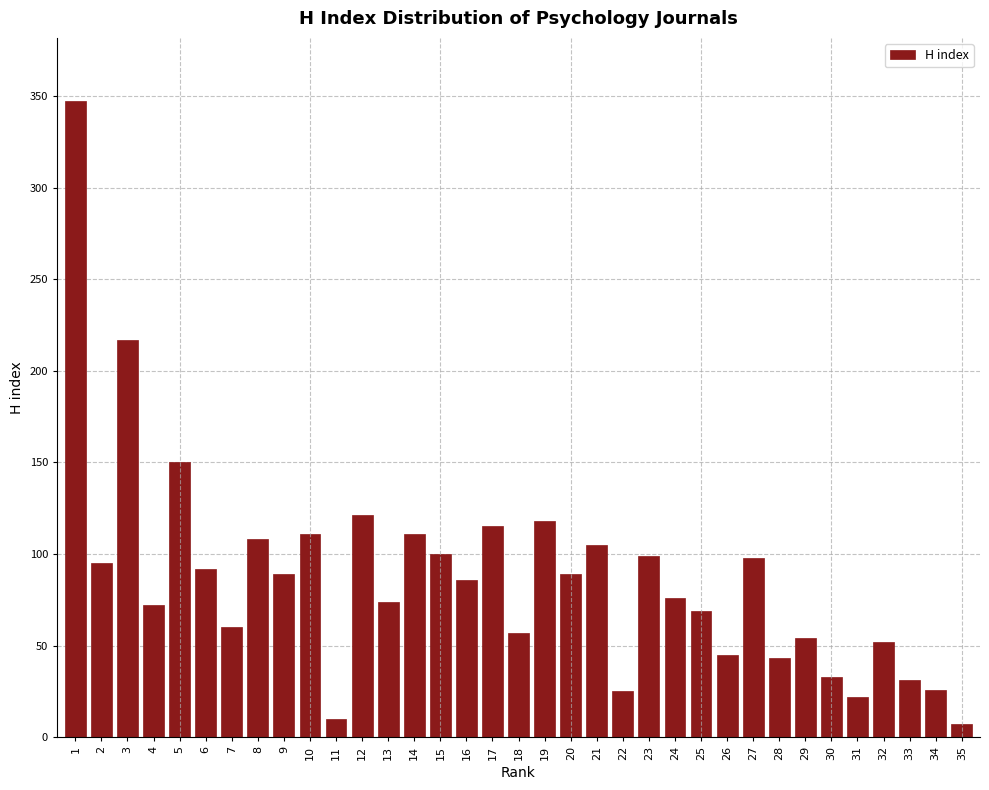

Is it true that the value at 18 is 57?

True